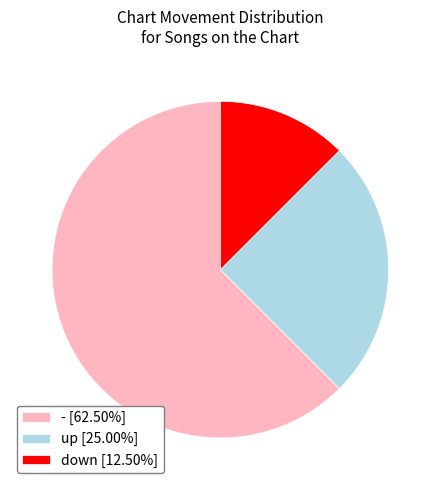

Is the sum of up [25.00%] and down [12.50%] greater than half?

No